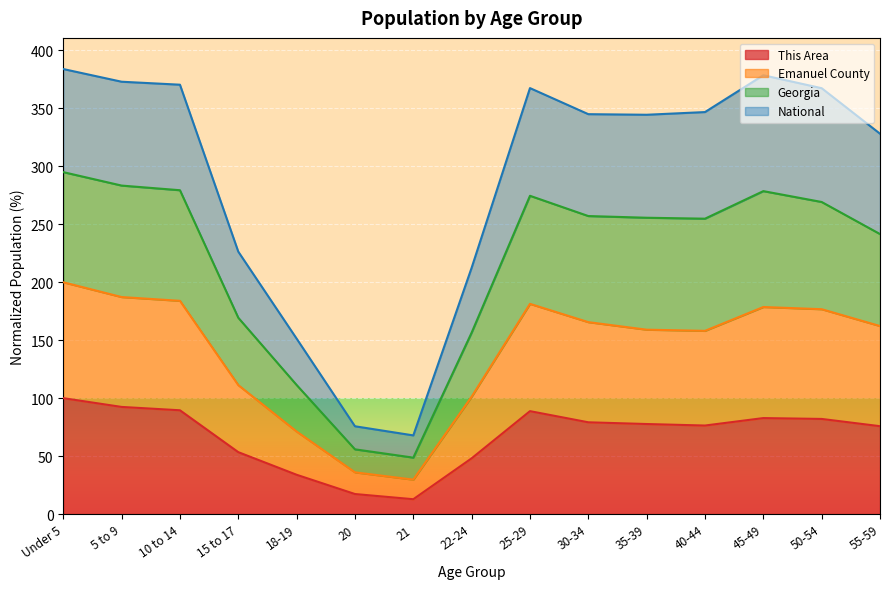

List the series in order of their peak value, lowest first.

This Area, Emanuel County, National, Georgia